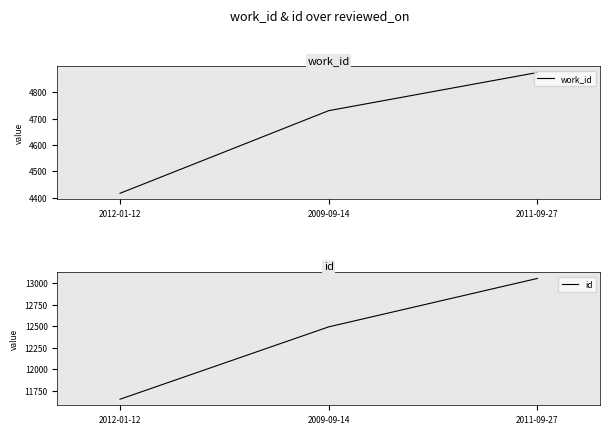

What position from the left is 2009-09-14?

2